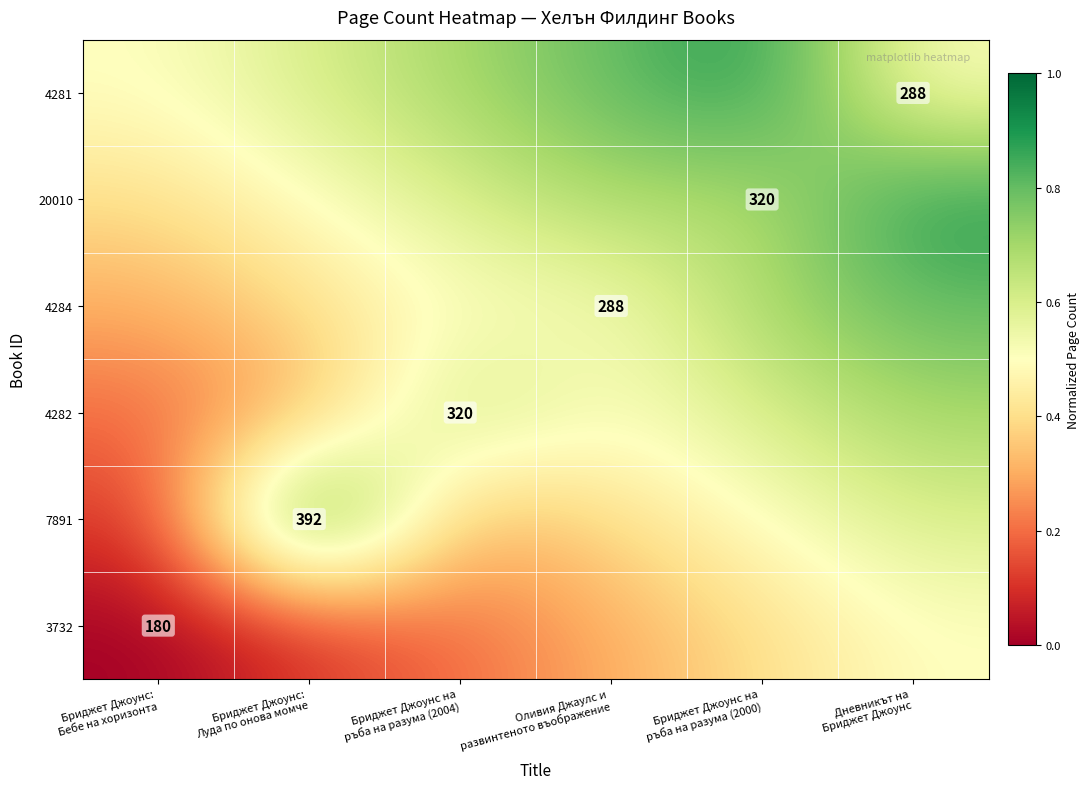

What is the total value across all series at Бриджет Джоунс на
ръба на разума (2000)?

3.8